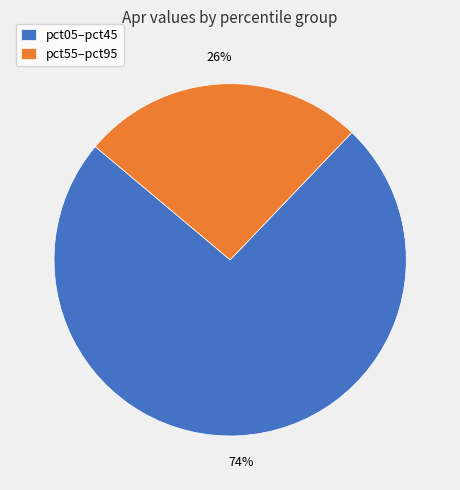

Which category has the biggest portion of the pie?

pct05–pct45